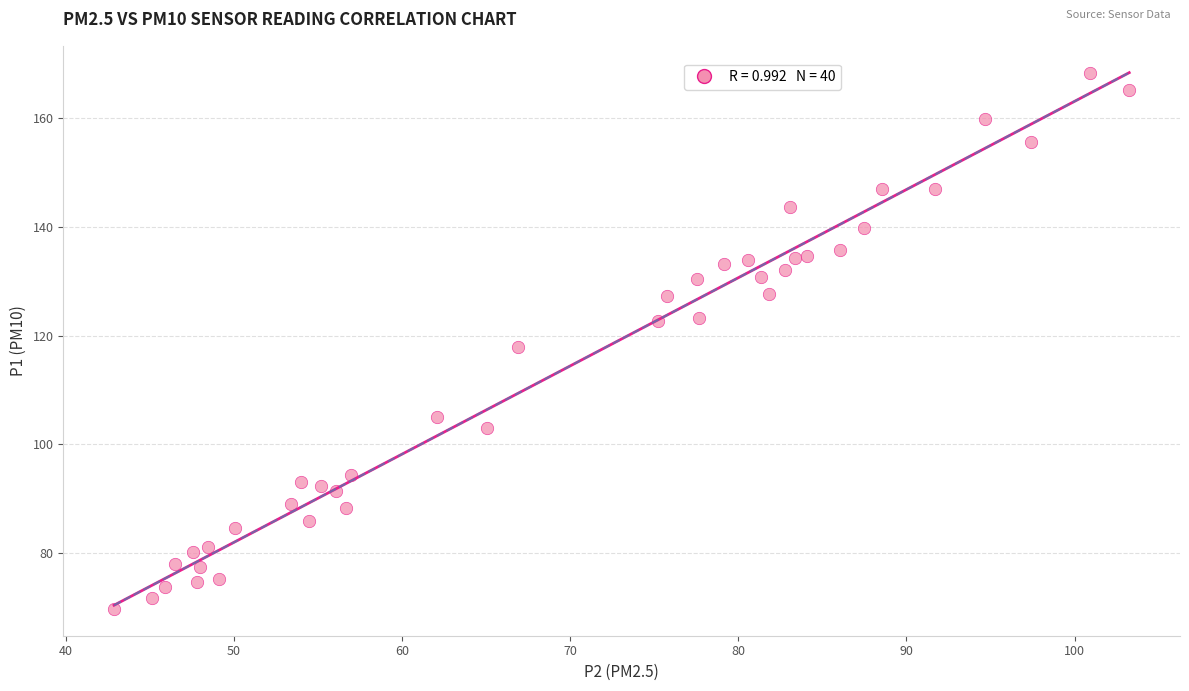

What is the range of X values (max minus min)?

60.4